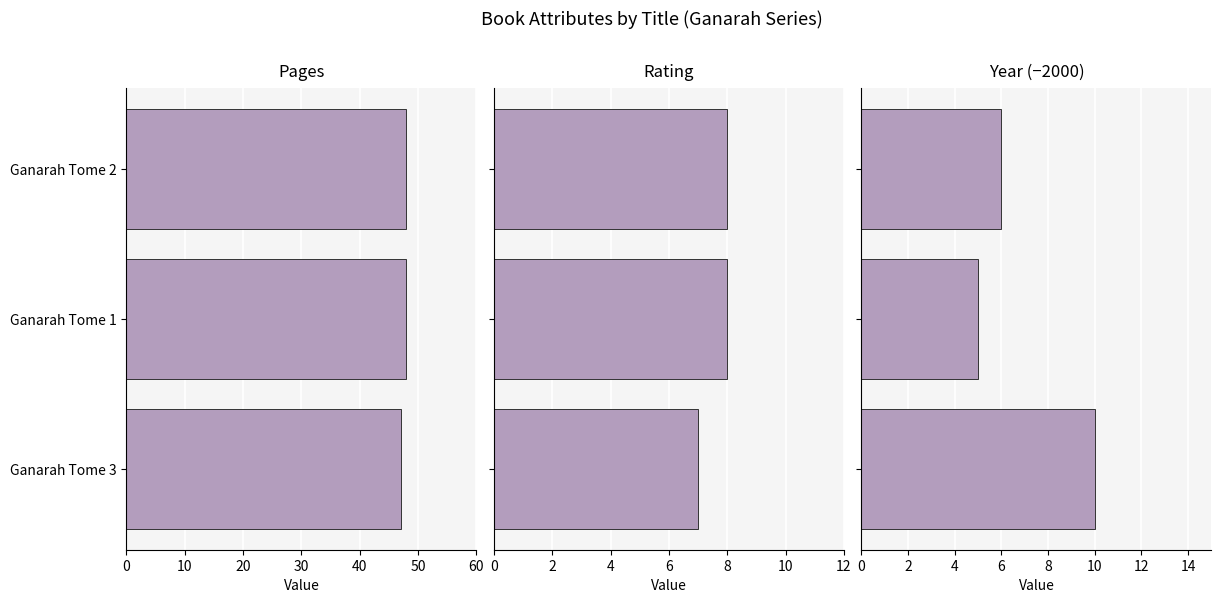

How many groups of bars are there?

3